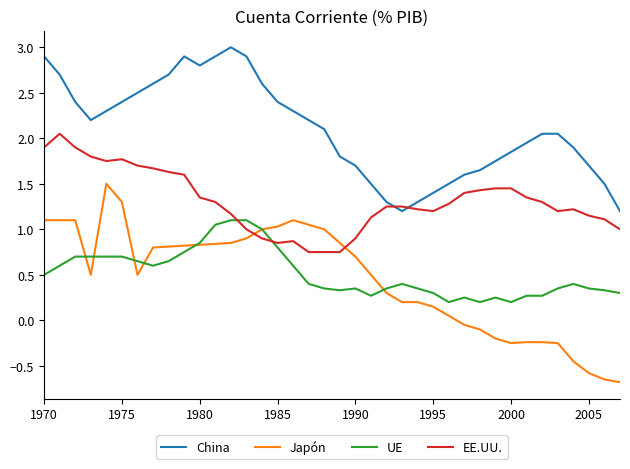

What is the difference between the maximum and minimum values in the UE series?

0.9